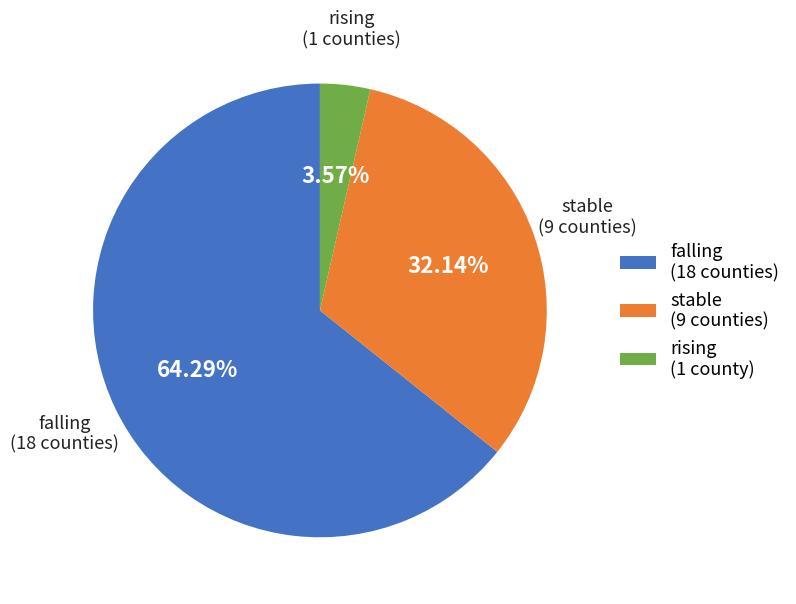

Rank the categories by value from lowest to highest.

rising, stable, falling